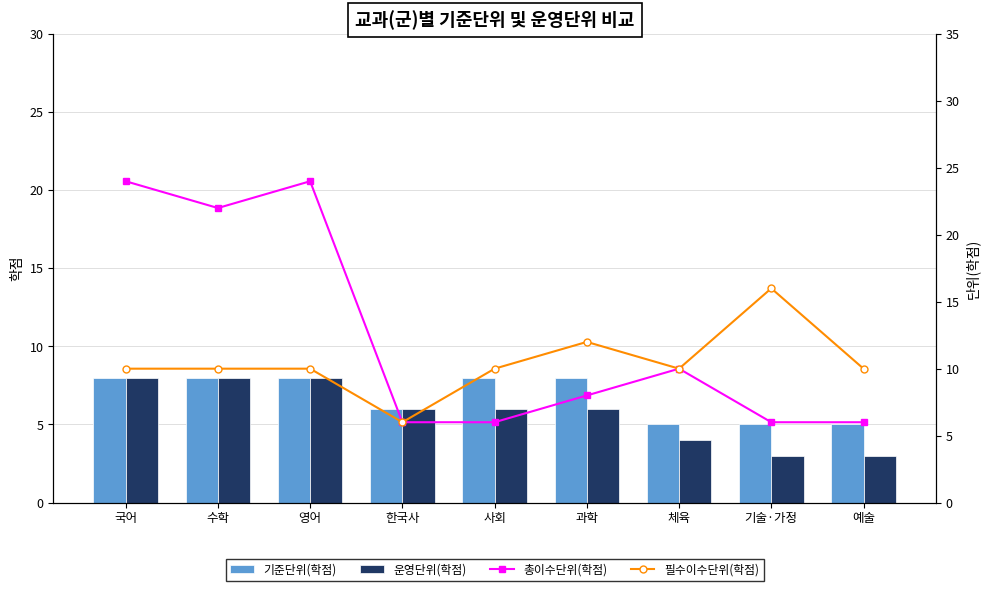

Which has a higher value, 체육 or 한국사?

한국사